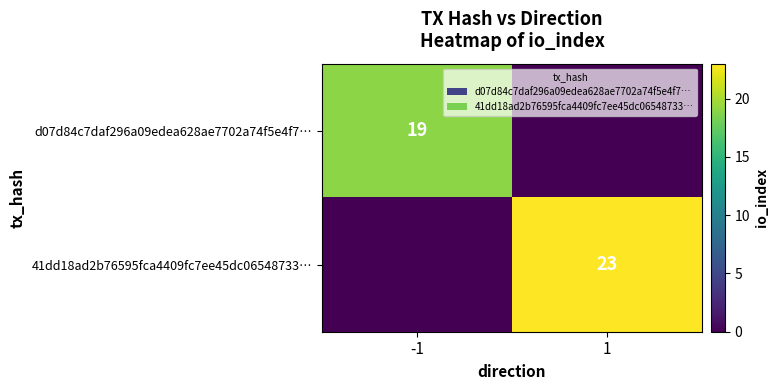

Is the value of 41dd18ad2b76595fca4409fc7ee45dc06548733… at 1 greater than the value of d07d84c7daf296a09edea628ae7702a74f5e4f7… at -1?

Yes